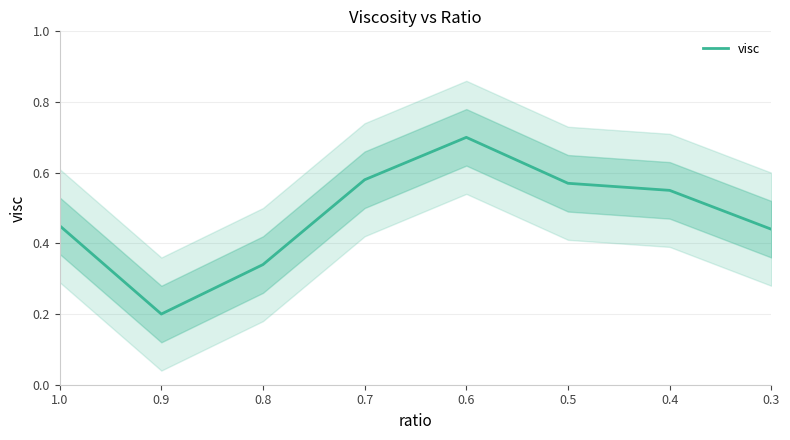

Does the chart have visible grid lines?

Yes